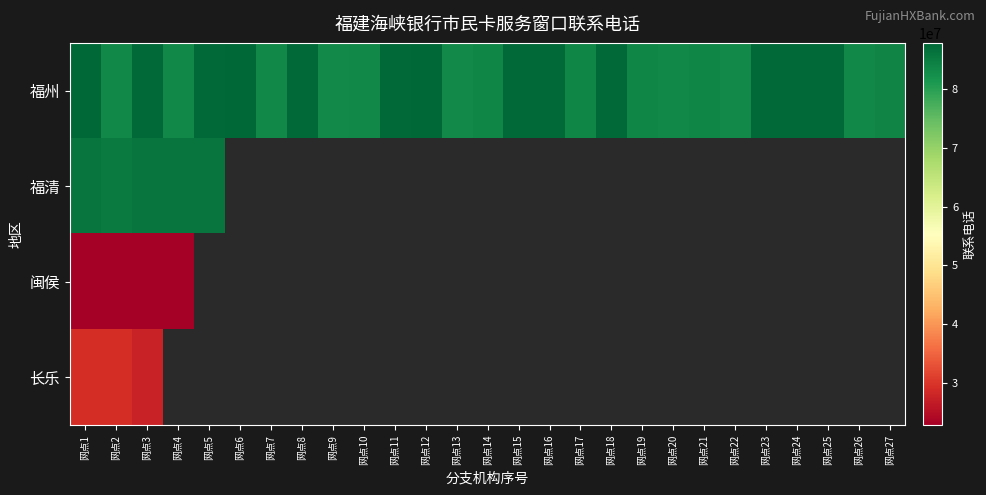

Between 网点7 and 网点8, which is larger?

网点8